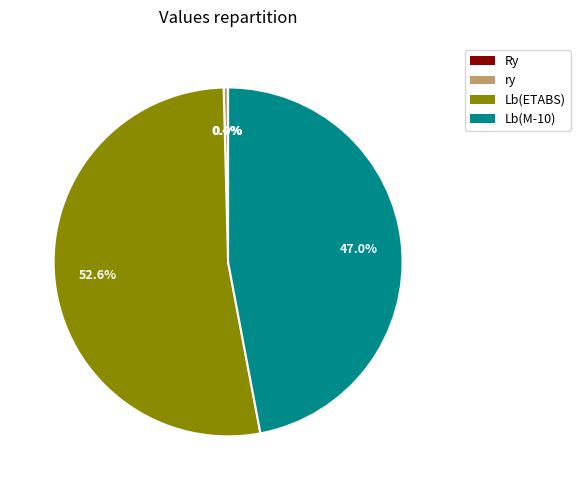

Combined, what portion of the pie is Lb(M-10) قاب خمشی متوسط and ry?

47.4%